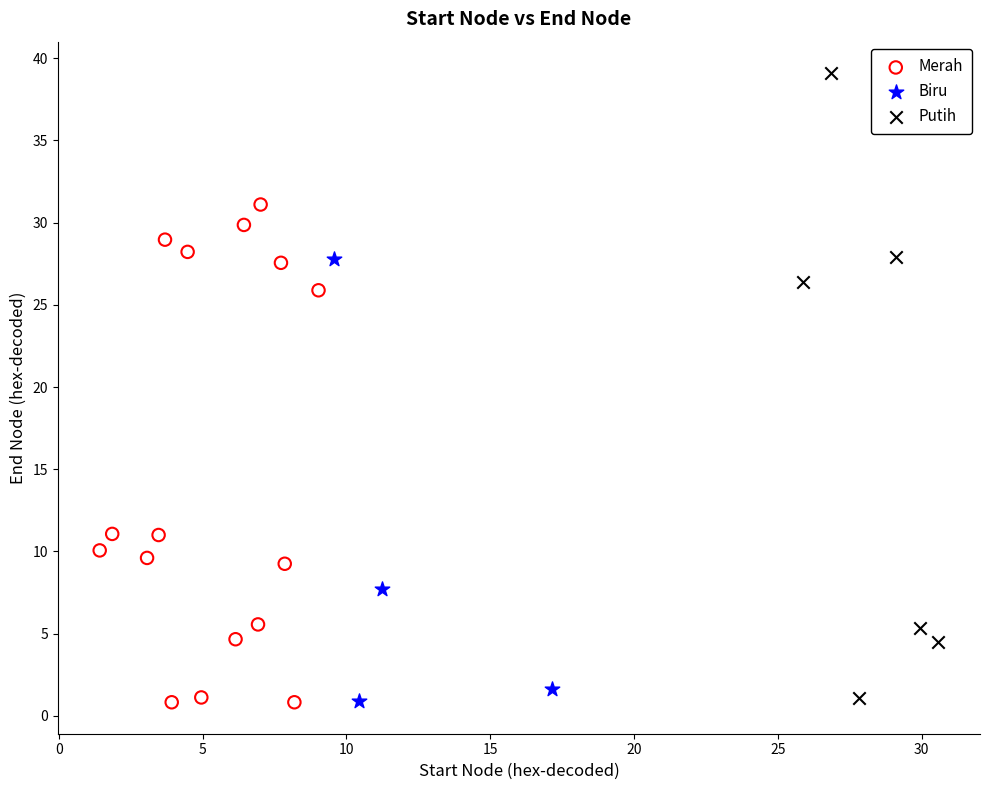

Which series reaches the maximum Y coordinate?

Putih